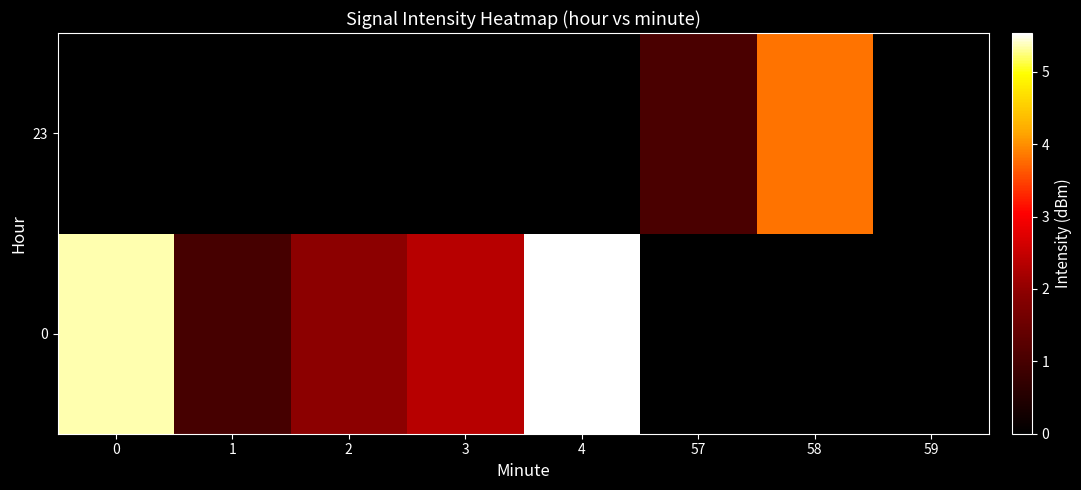

List the series in order of their peak value, highest first.

0, 23